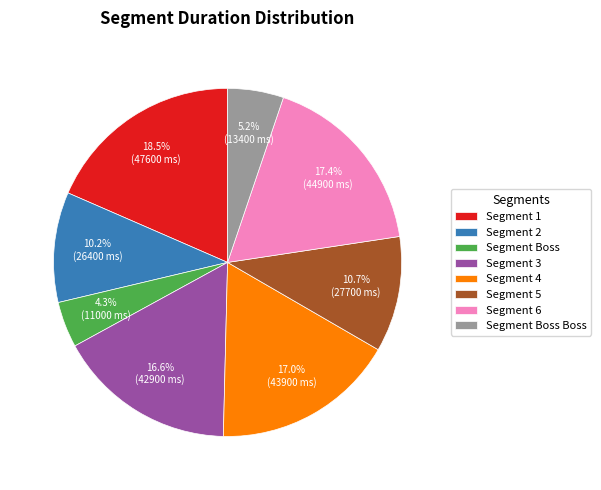

Is there a majority slice in this chart?

No